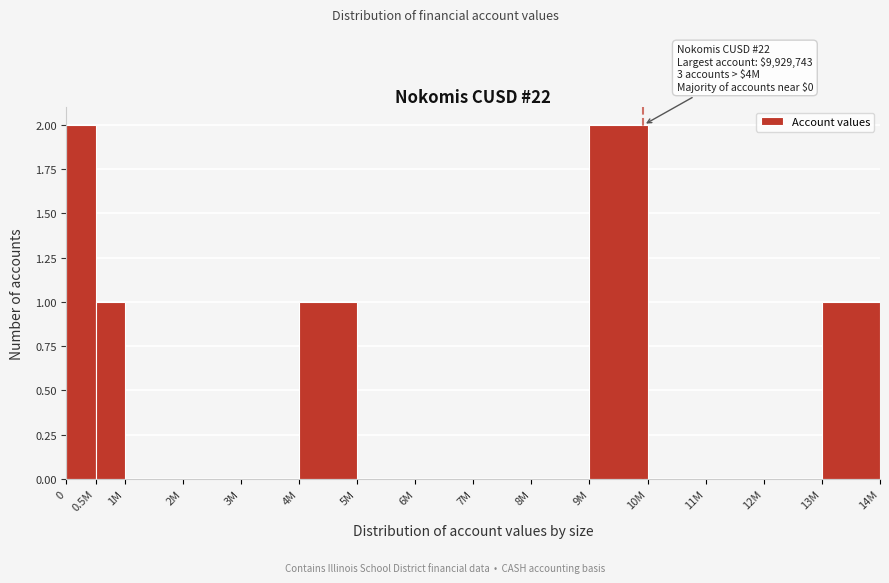

Reading left to right, what are all the values shown in this chart?

0=2	0.5M=1	1M=0	2M=0	3M=0	4M=1	5M=0	6M=0	7M=0	8M=0	9M=2	10M=0	11M=0	12M=0	13M=1